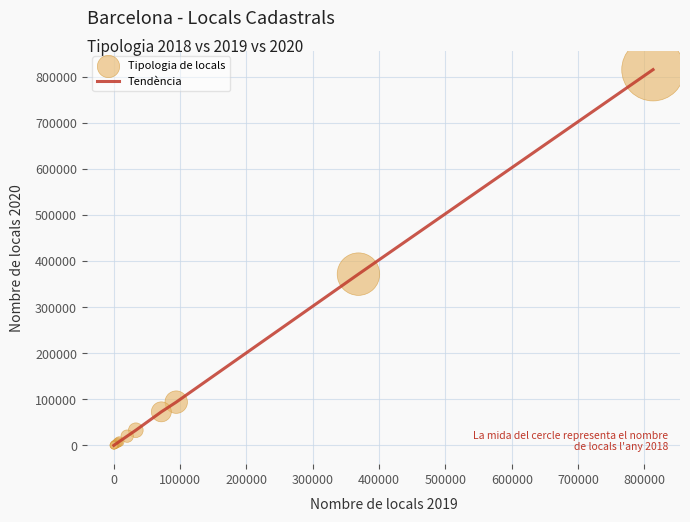

What is the maximum value shown in the chart?

815075